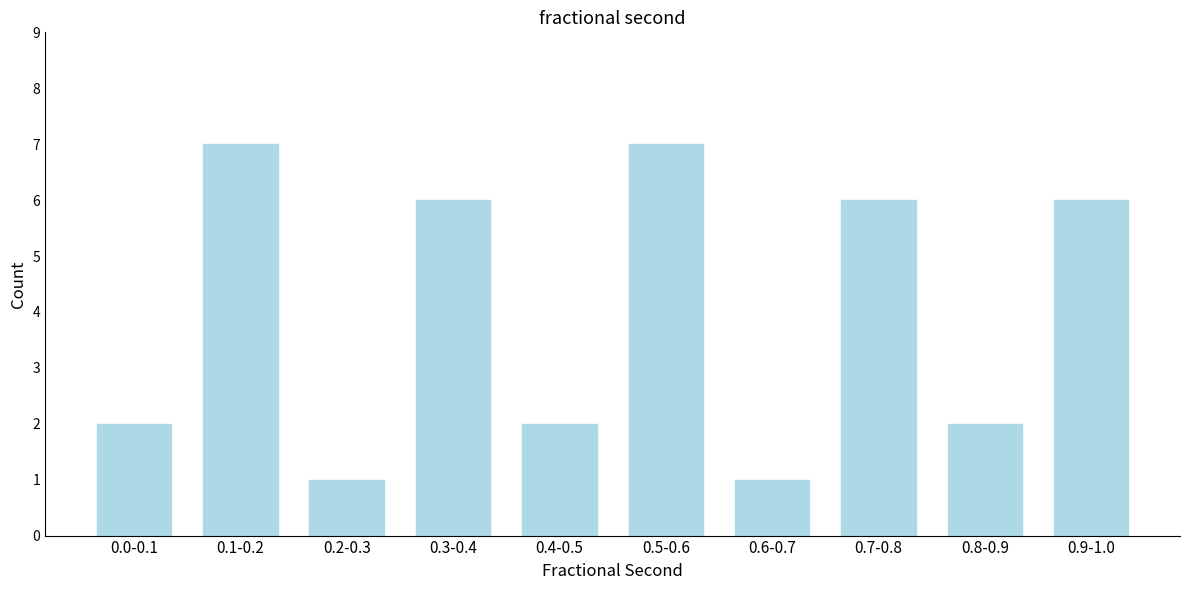

Reading left to right, list all the values displayed in this chart.

2	7	1	6	2	7	1	6	2	6